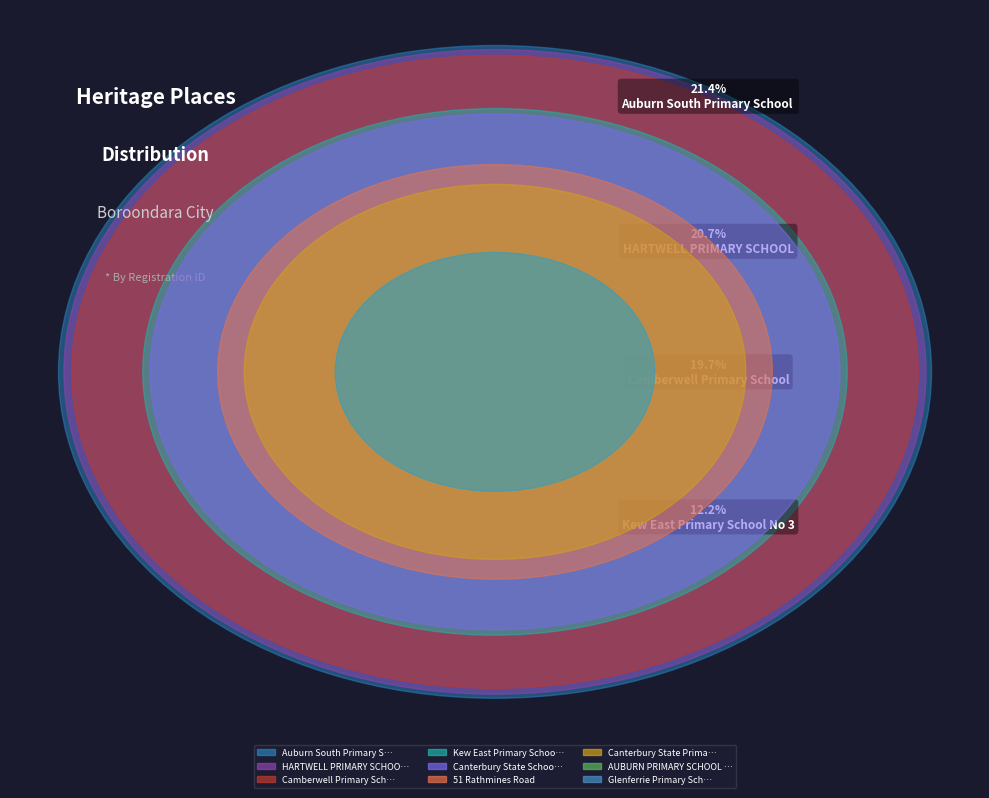

How many slices are in this pie chart?

9